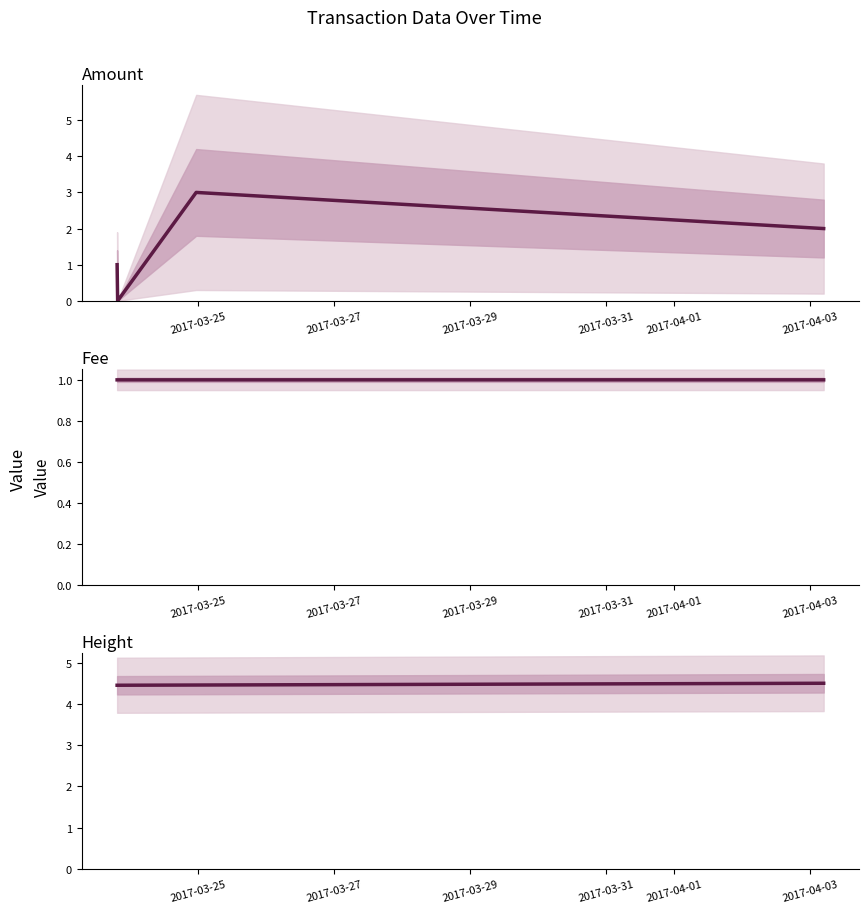

What is the sum of the Fee values at 2017-03-27 and 2017-03-29?

2.0